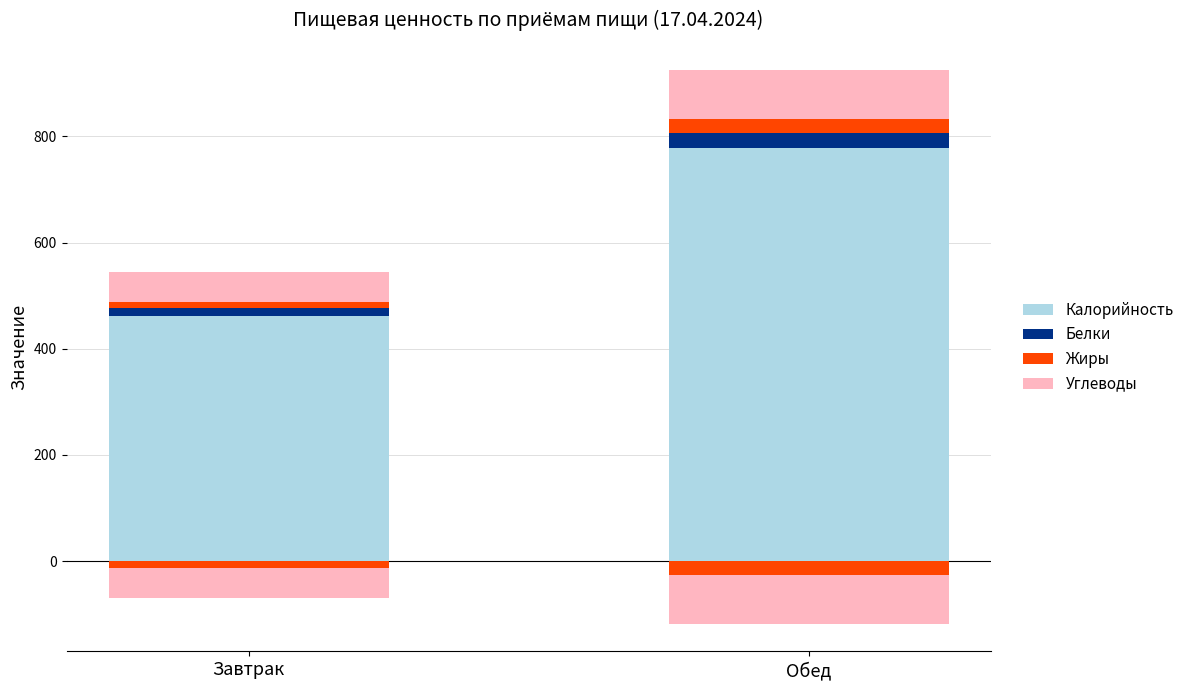

What is the label of the 1st bar from the right?

Обед